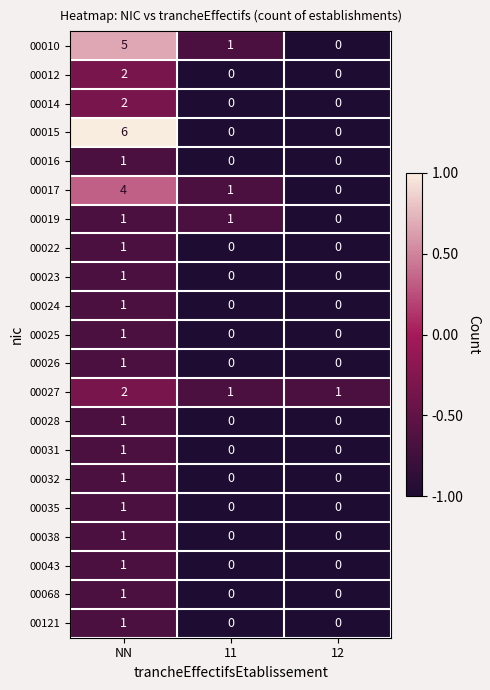

The value of 00022 at NN is 1. True or false?

True